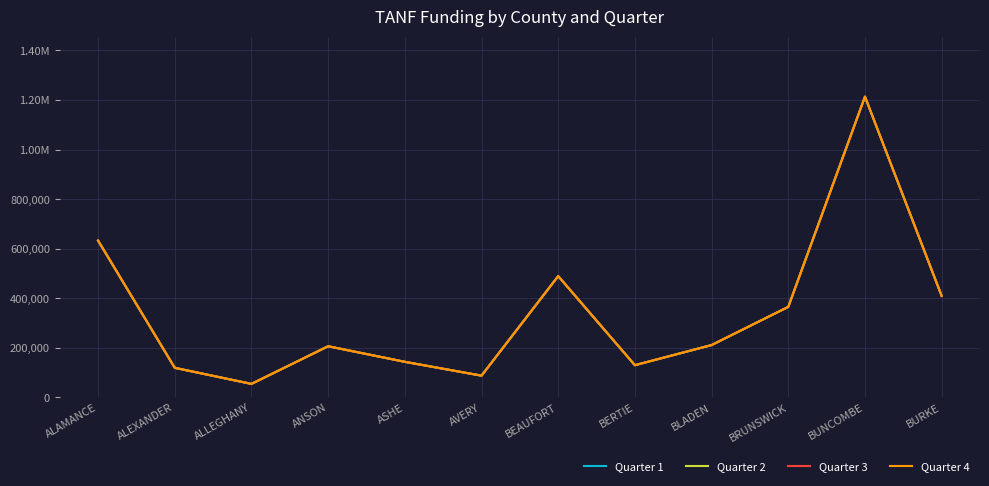

What position from the right is BEAUFORT?

6